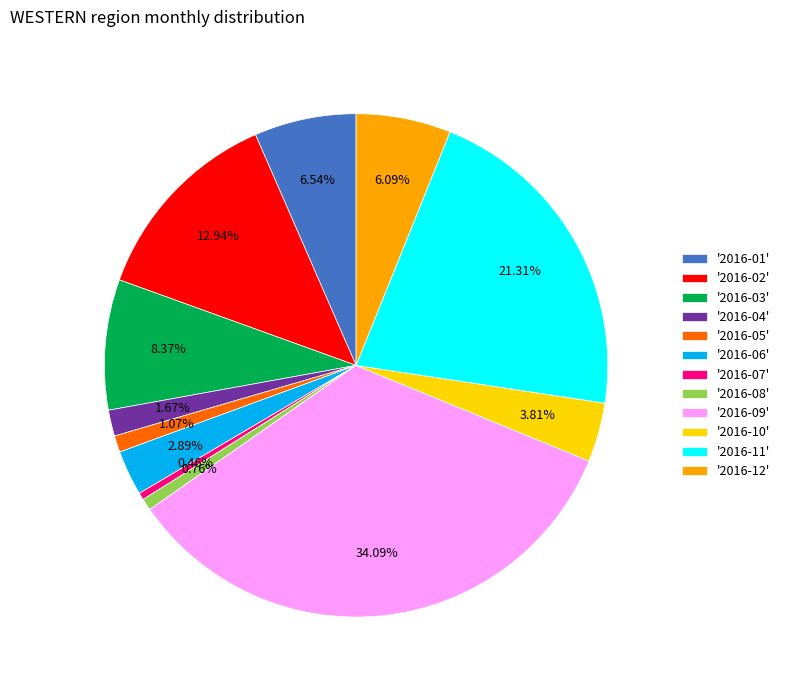

Is the sum of '2016-05' and '2016-03' greater than half?

No